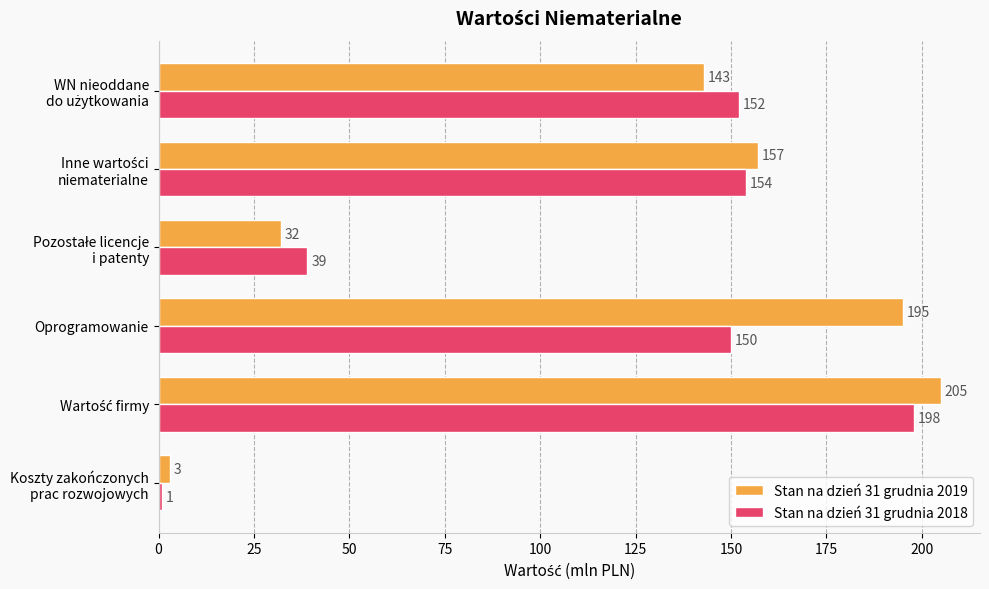

How many series are shown in this chart?

2